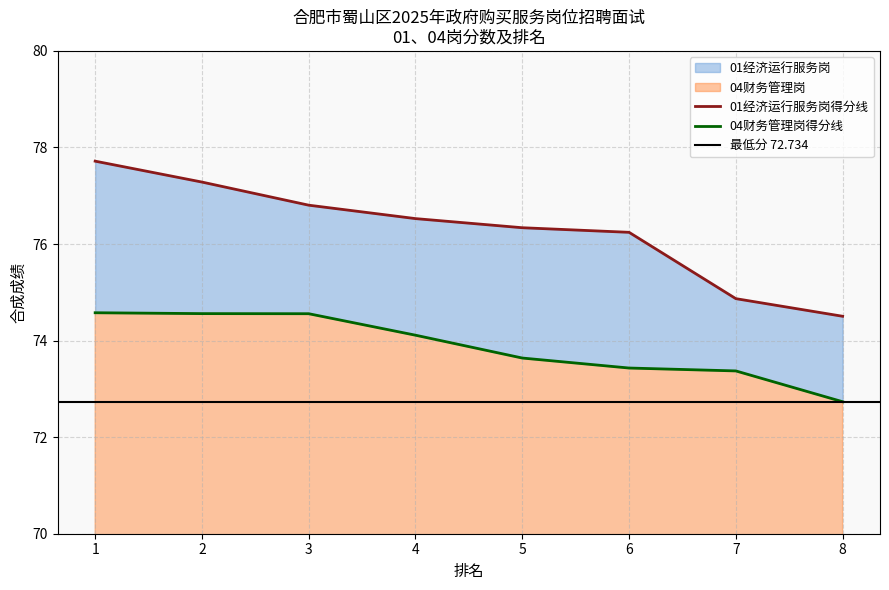

What is the minimum value for 01经济运行服务岗?

74.5